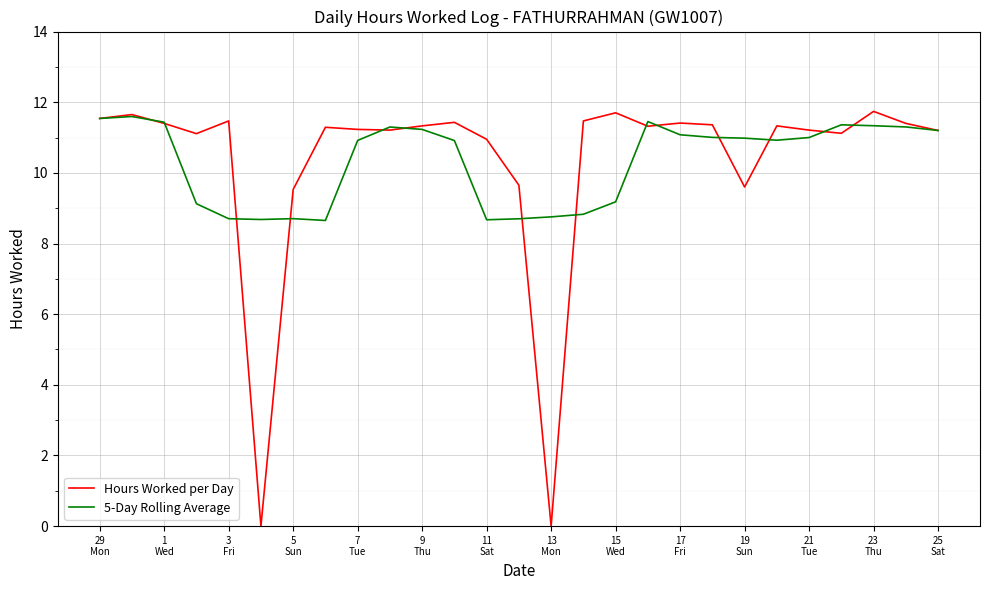

What is the maximum value shown in the chart?

11.7